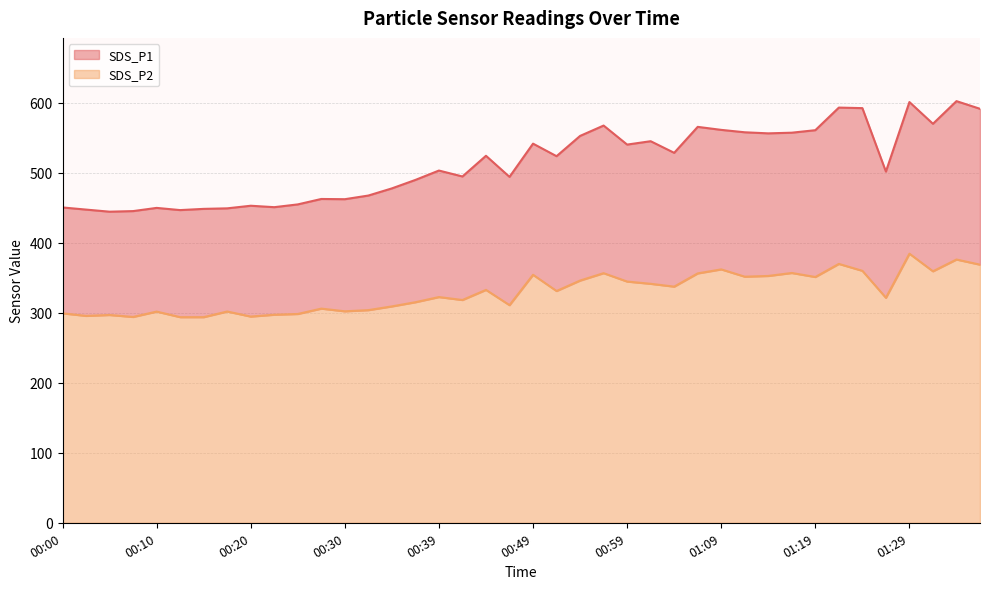

What value does the SDS_P1 series have at 00:59?

540.5